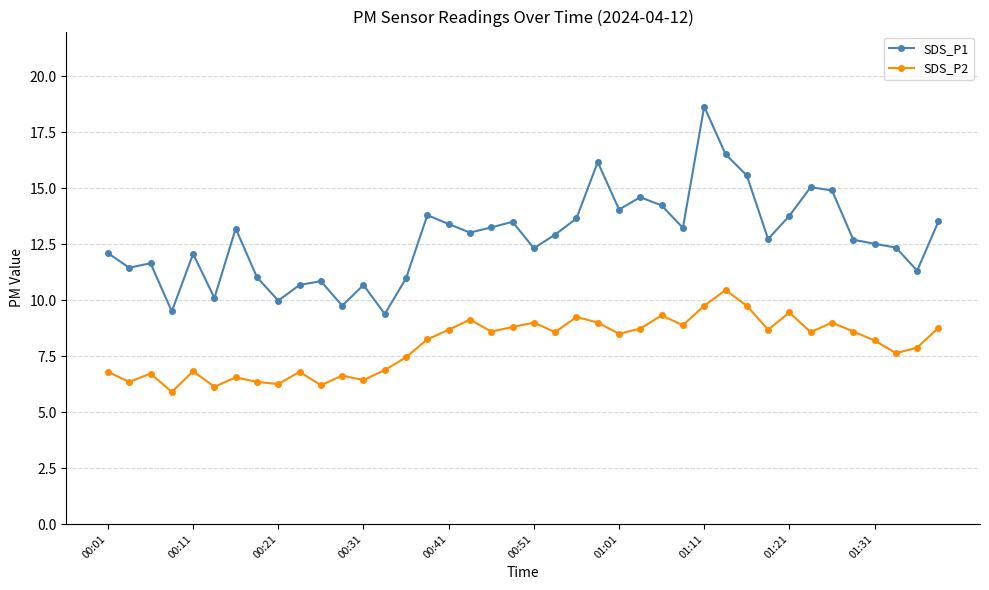

What is the lowest value of the SDS_P2 series?

5.9